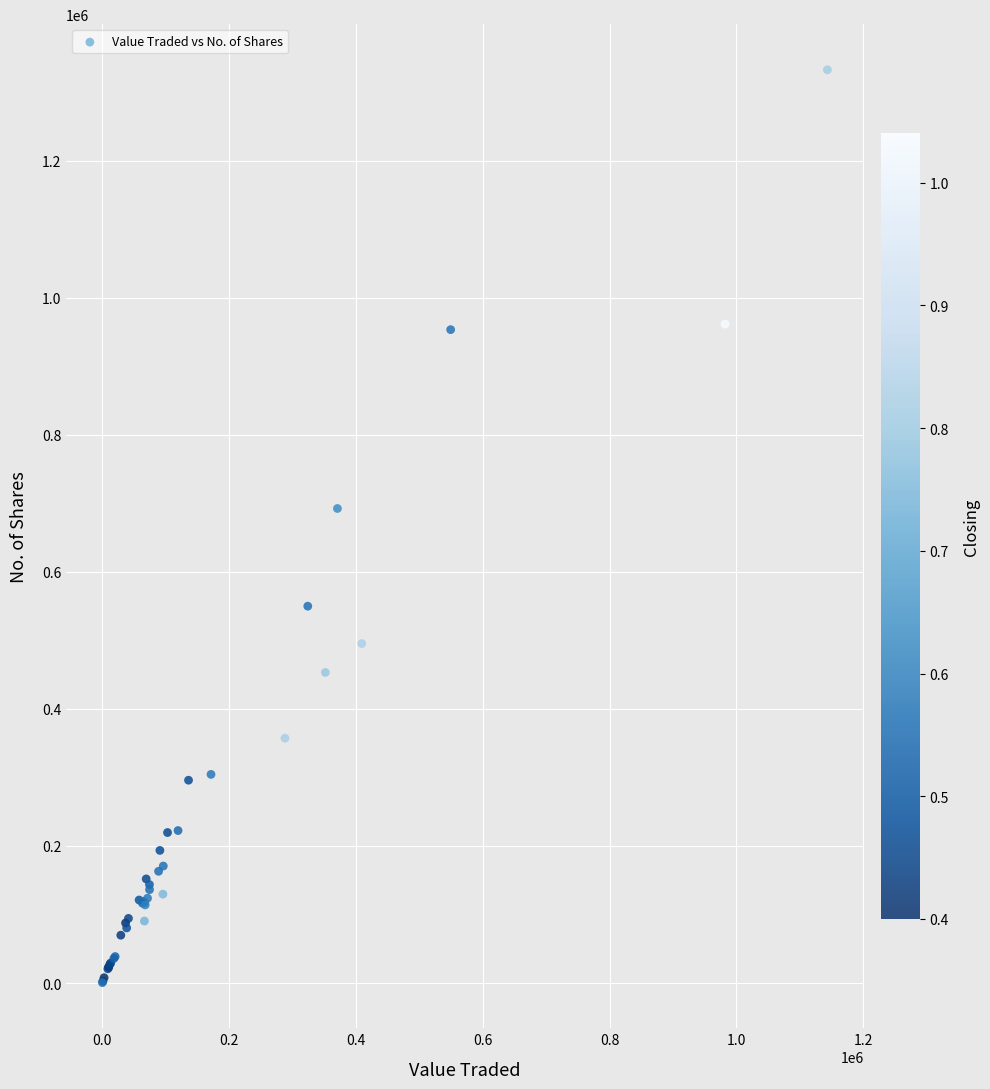

What Y value in the scatter plot is closest to 666734?

692597